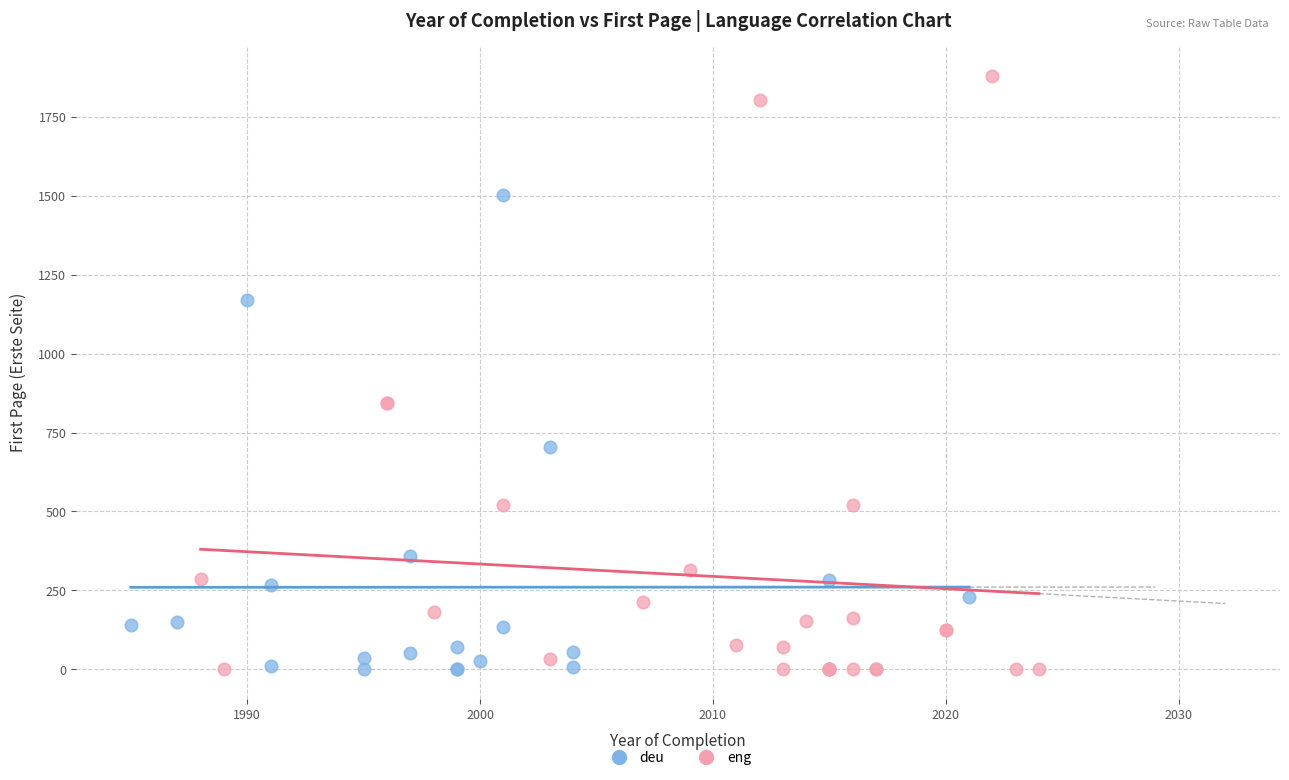

Which series reaches the maximum Y coordinate?

eng